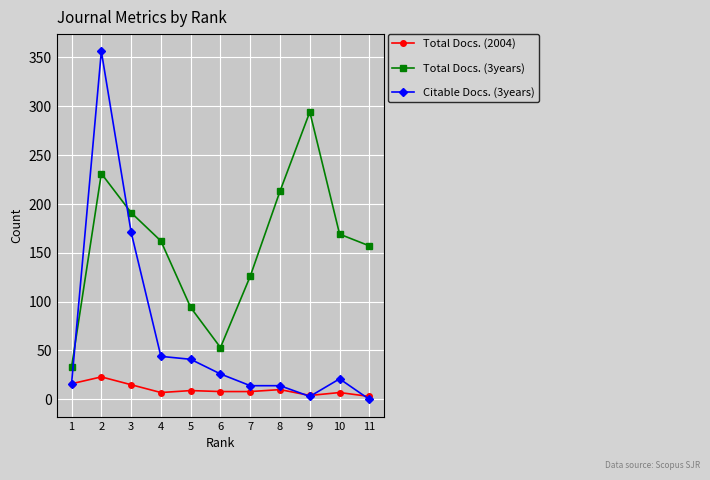

What is the total value across all series at 2?

610